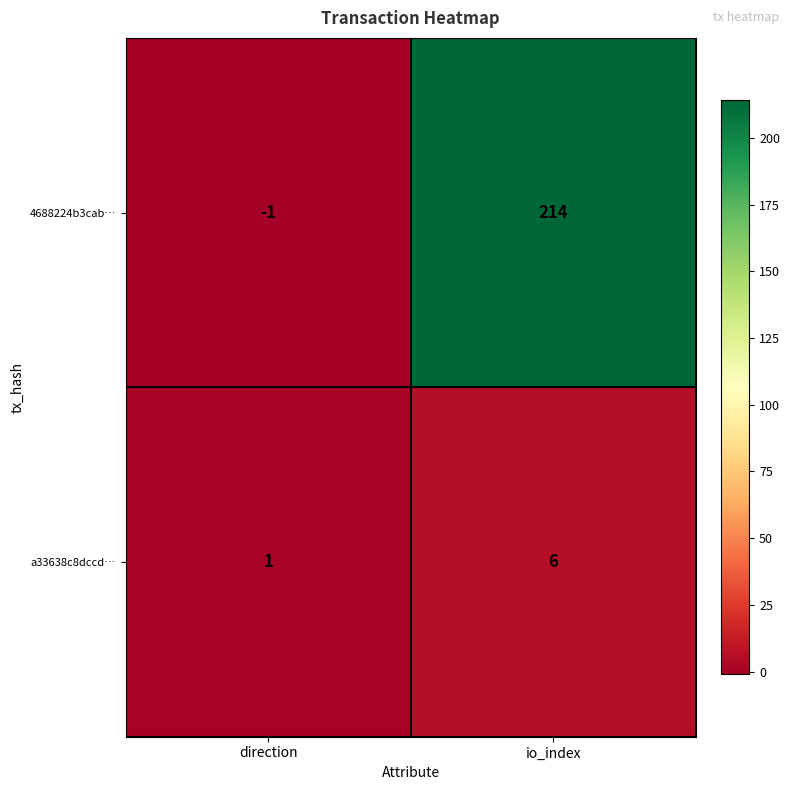

Which series has the largest range (max minus min)?

4688224b3cab…